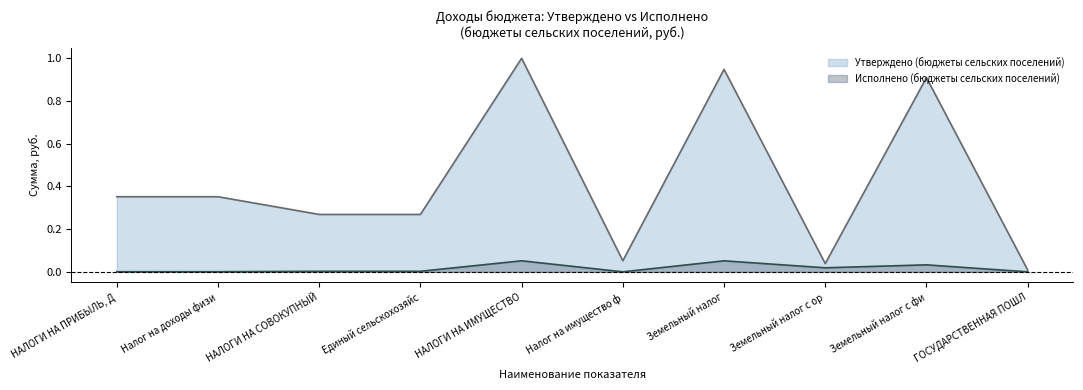

Which category has the highest value across all series?

НАЛОГИ НА ИМУЩЕСТВО